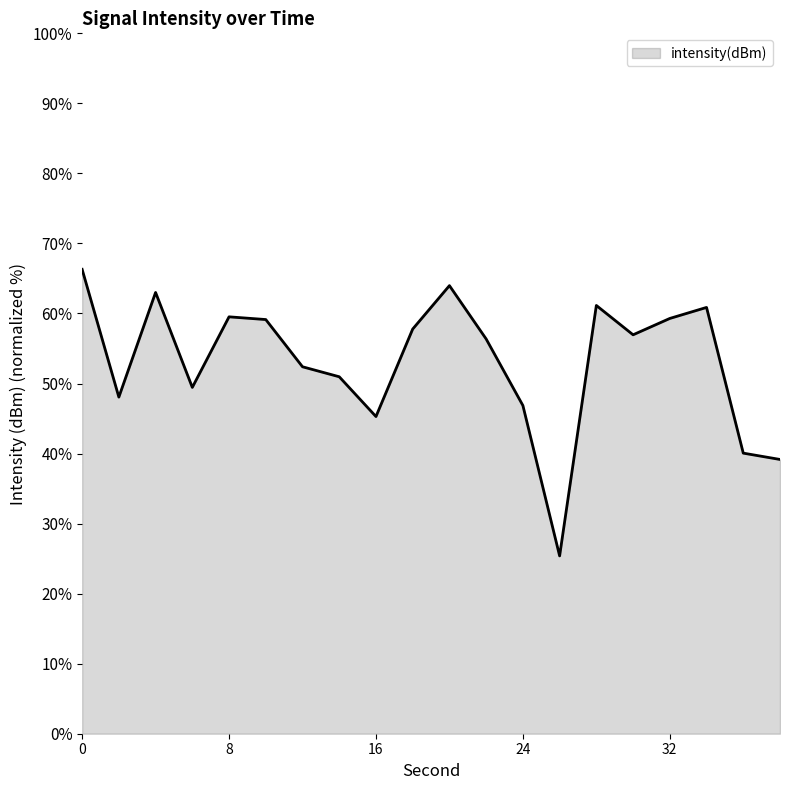

What is the difference between the maximum and minimum values?

40.9